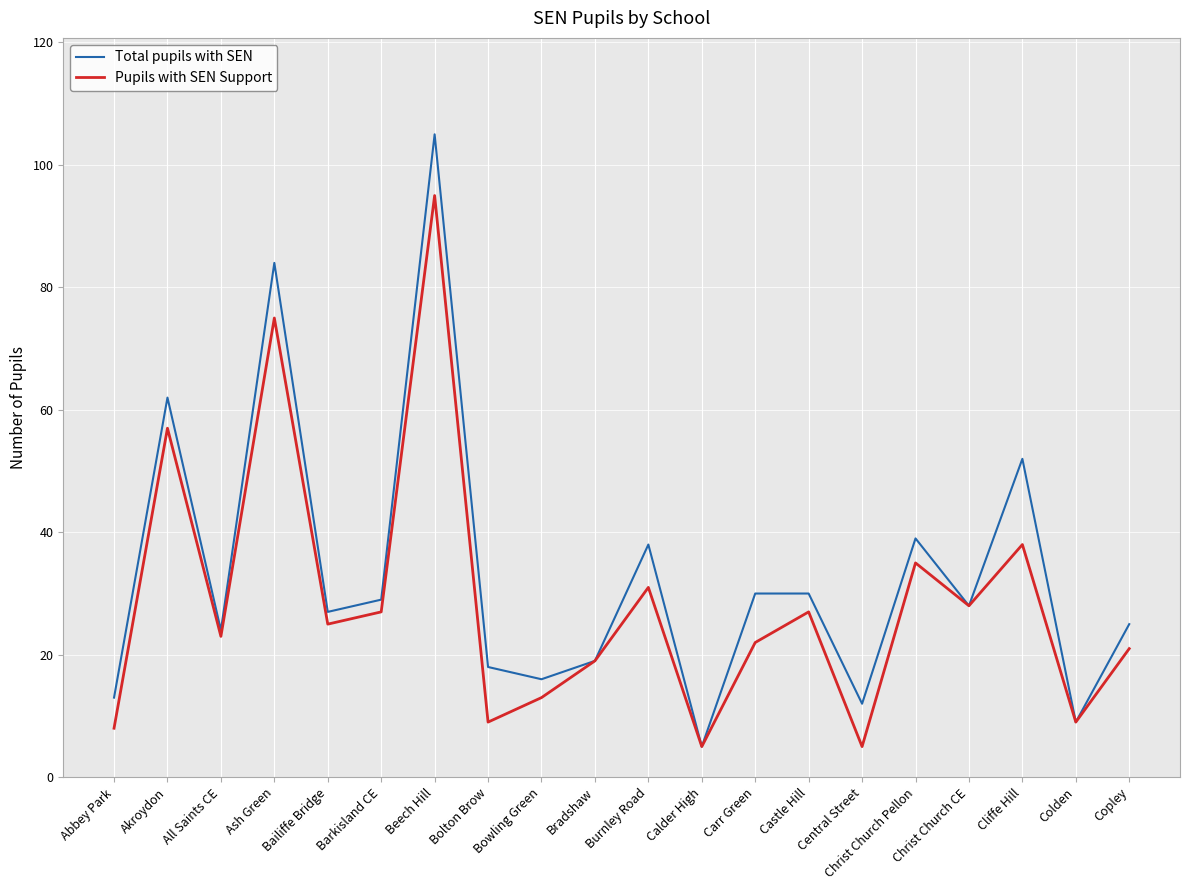

At which label does Total pupils with SEN reach its peak?

Beech Hill